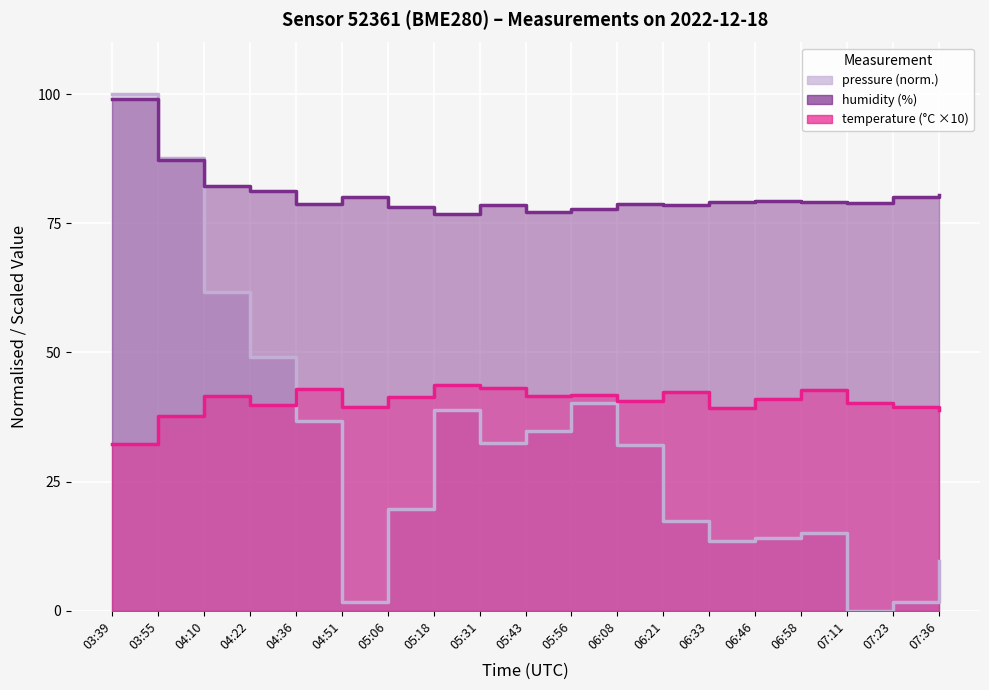

Is the value of pressure at 04:51 greater than the value of humidity at 04:22?

No